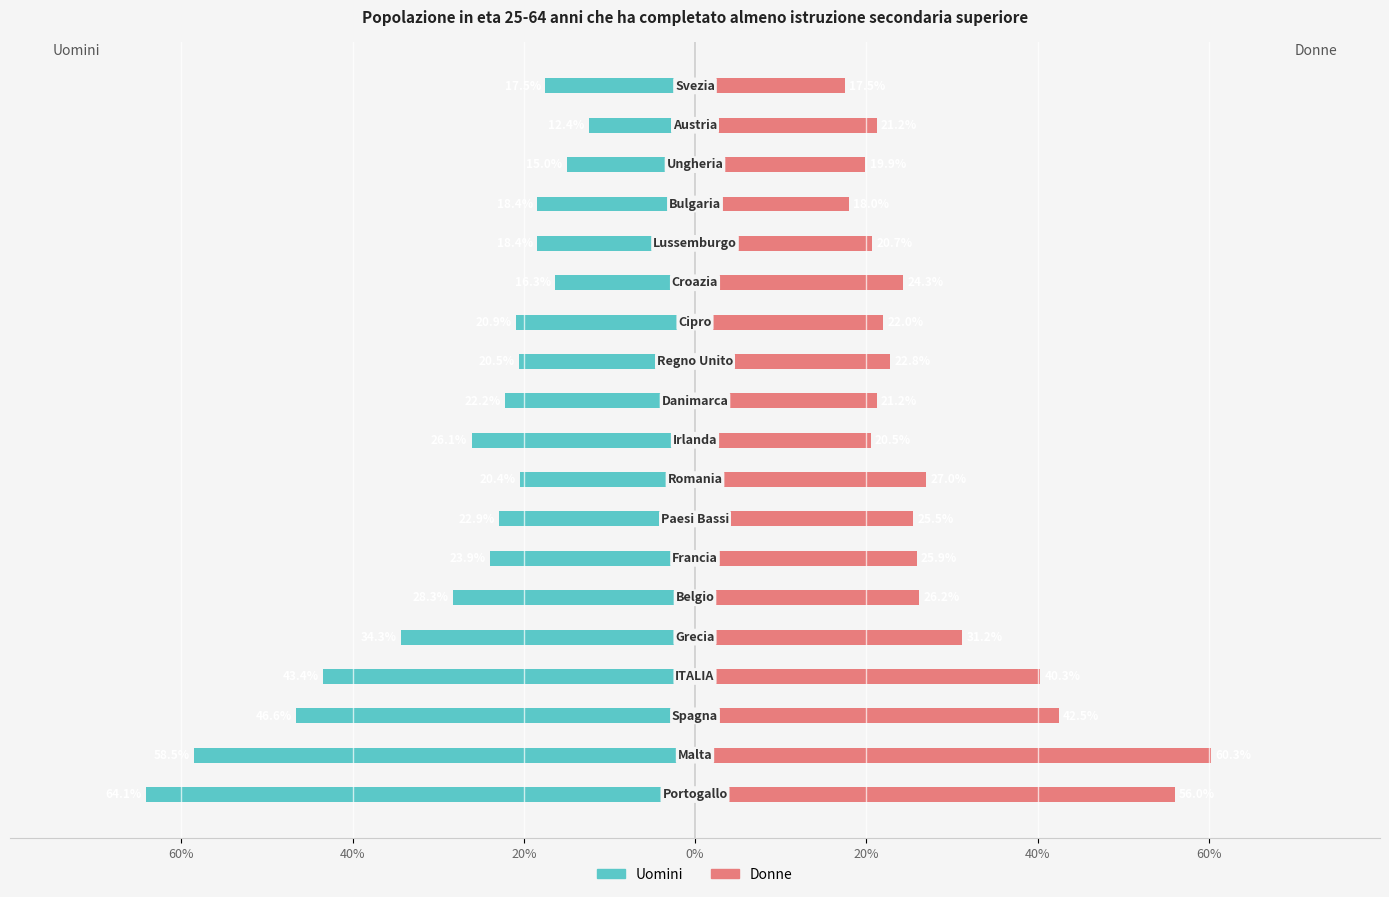

What are all the series names shown in the legend?

Uomini, Donne